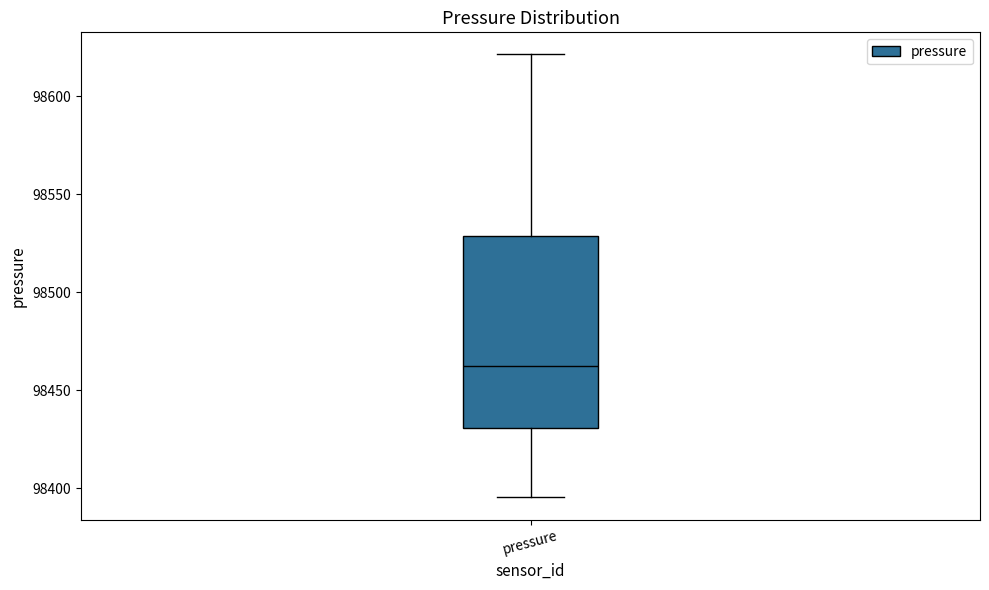

Read this box plot against the y-axis: the position of the median line, the range covered by the box, and the ends of both whiskers. The values are not printed on the chart, so give them approximately, as read against the axis.

median 98460, box 98430 to 98530, whiskers 98395 to 98620